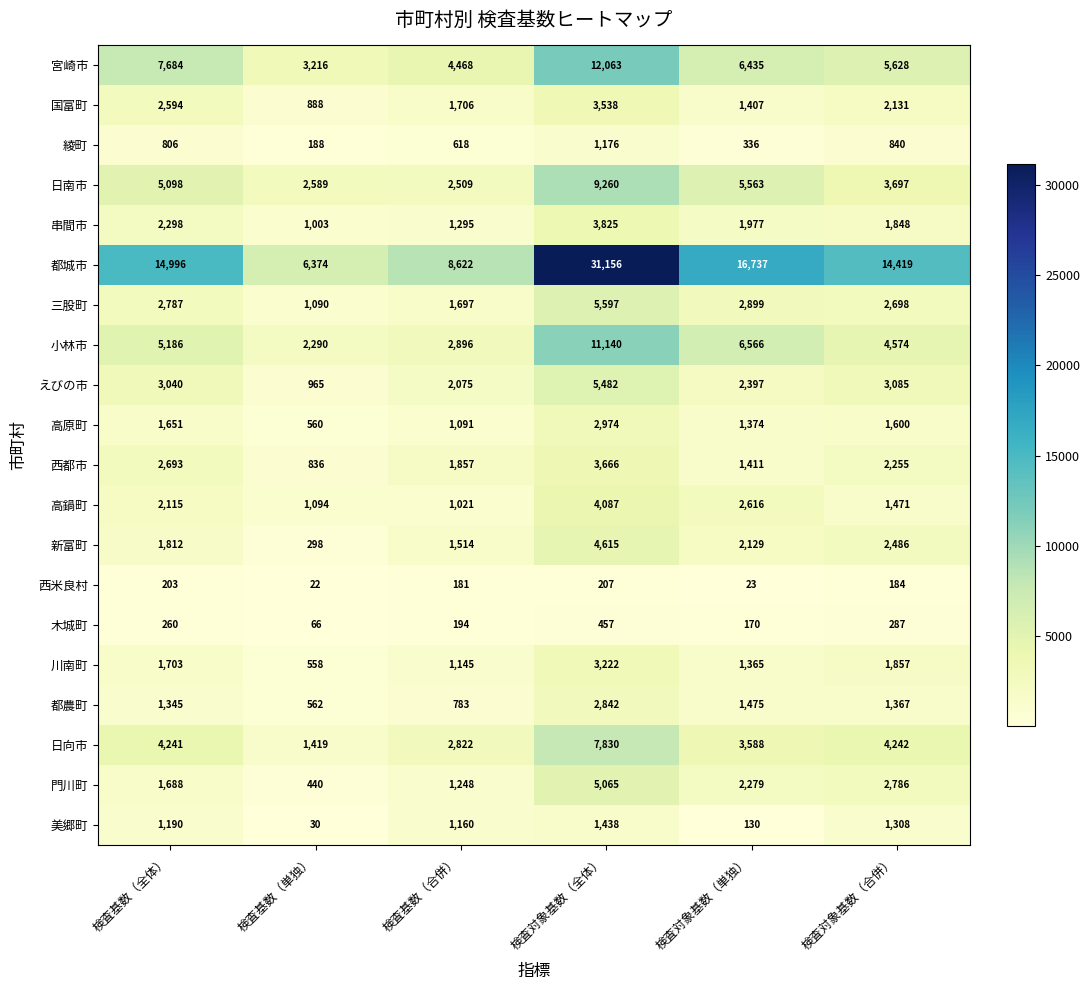

Which series has the largest range (max minus min)?

都城市